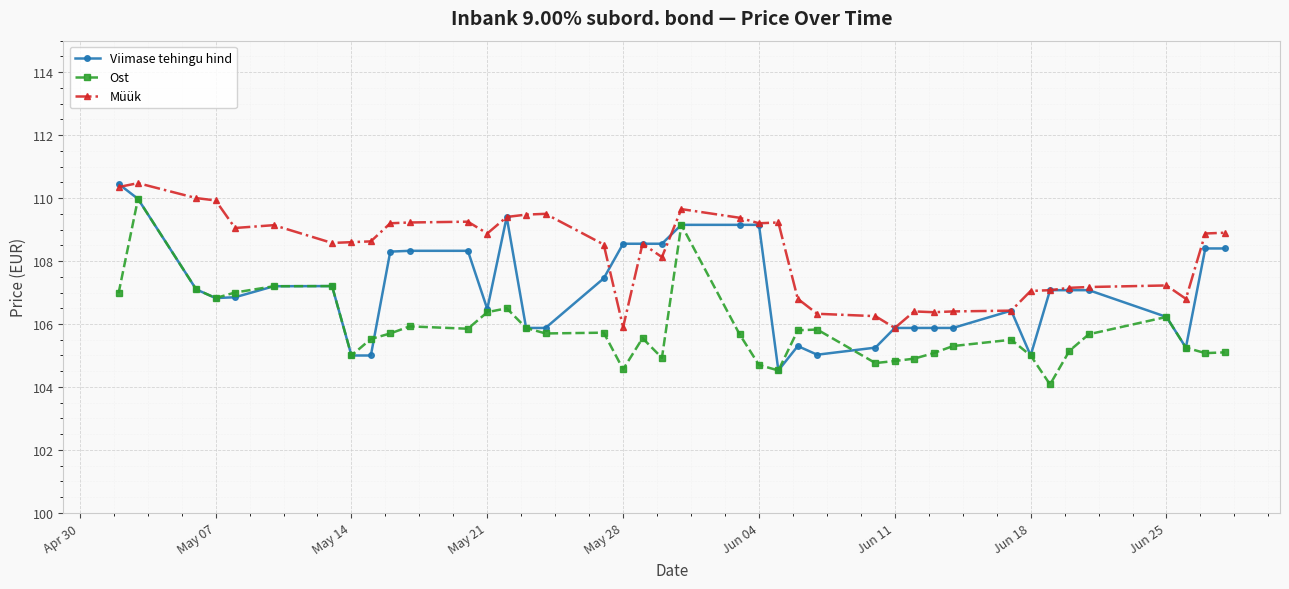

How many values in the Müük series exceed 108?

25